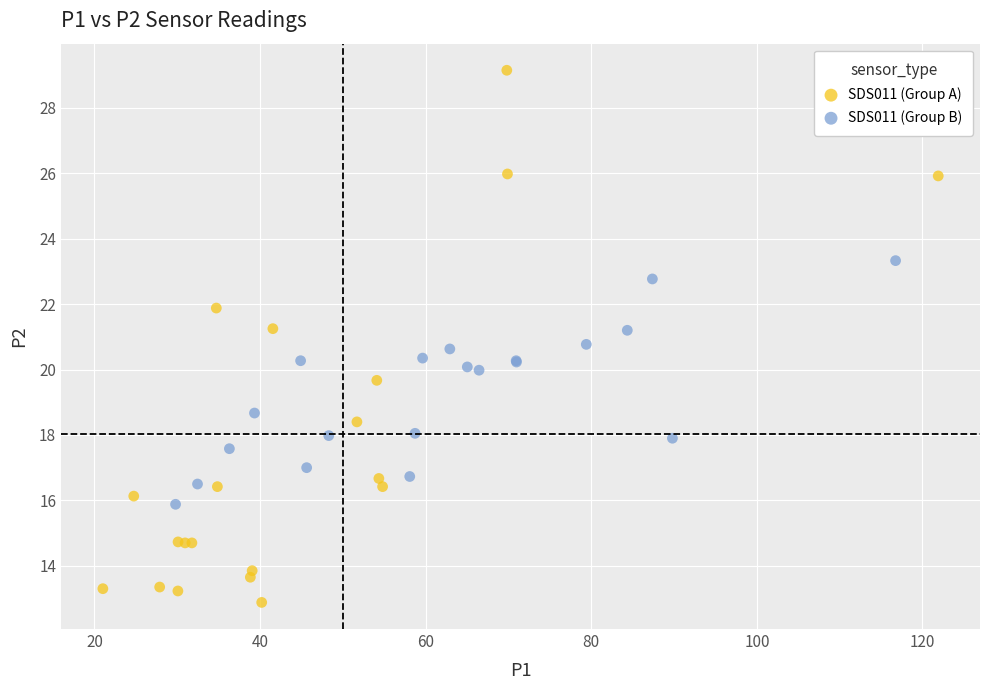

What are all the series names shown in the legend?

SDS011 (Group A), SDS011 (Group B)